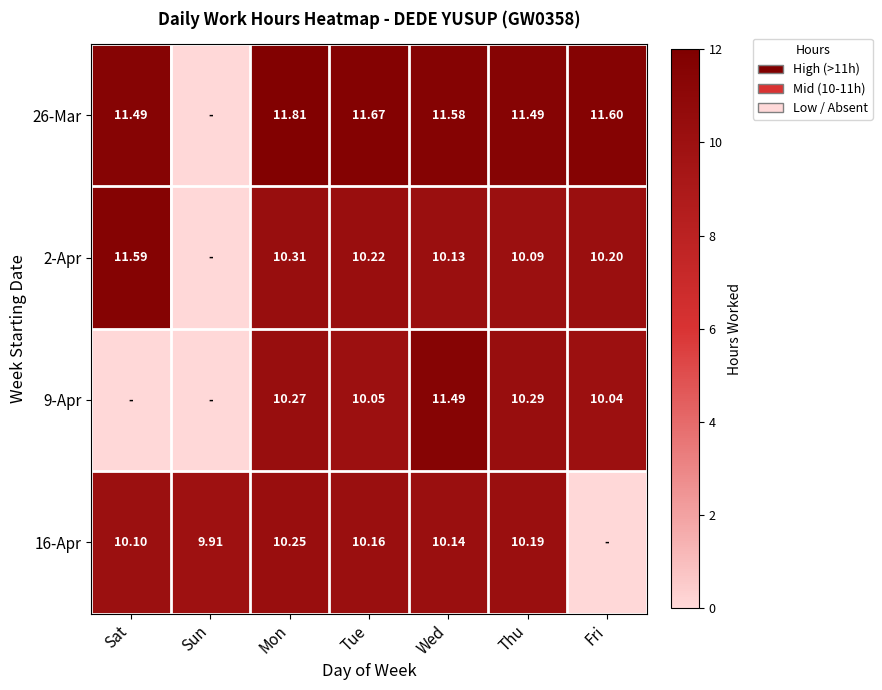

Which has a higher value, Fri or Sat?

Fri